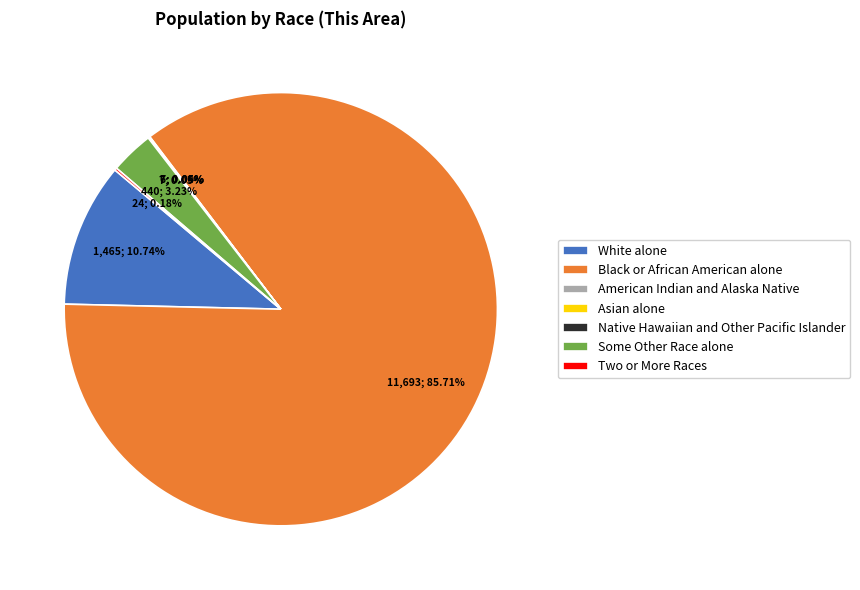

Between Black or African American alone and White alone, which is larger?

Black or African American alone